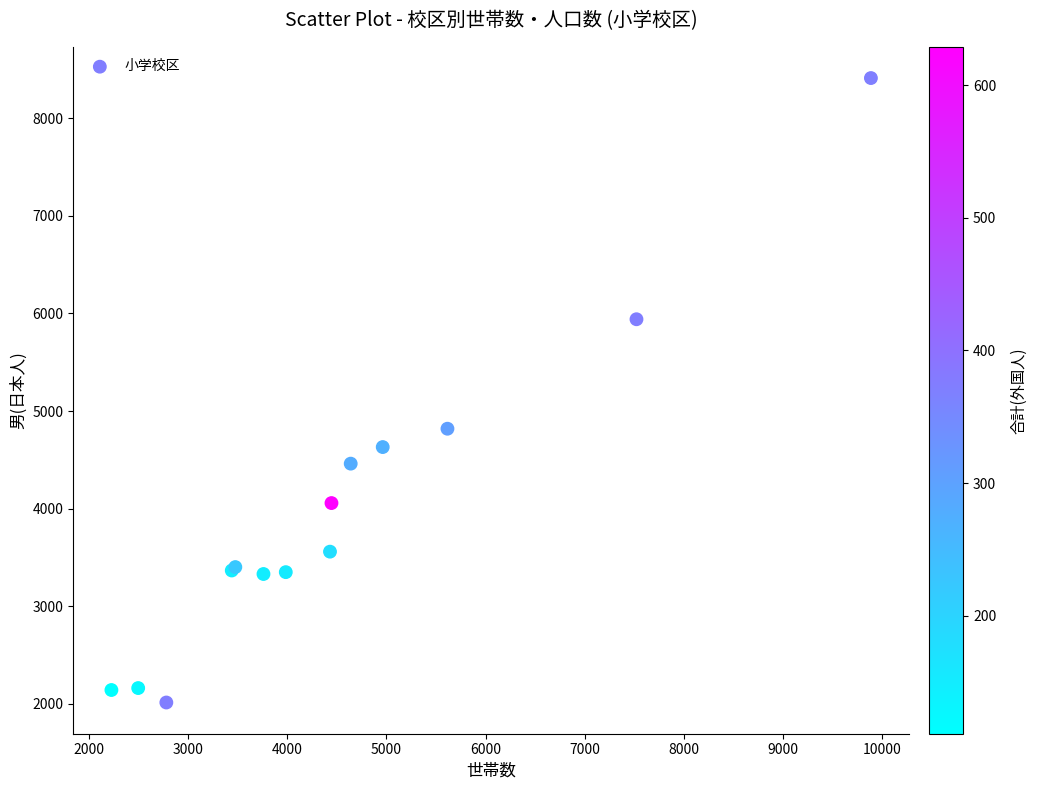

What Y value in the scatter plot is closest to 5213?

4819